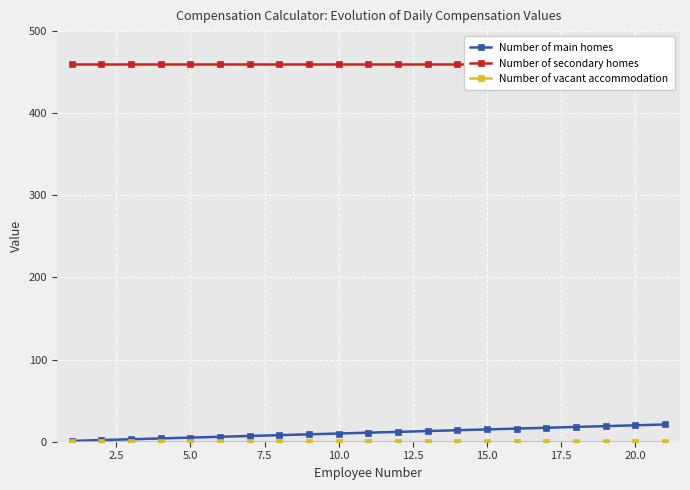

True or false: Number of main homes has a value of 10 at 10.0.

True